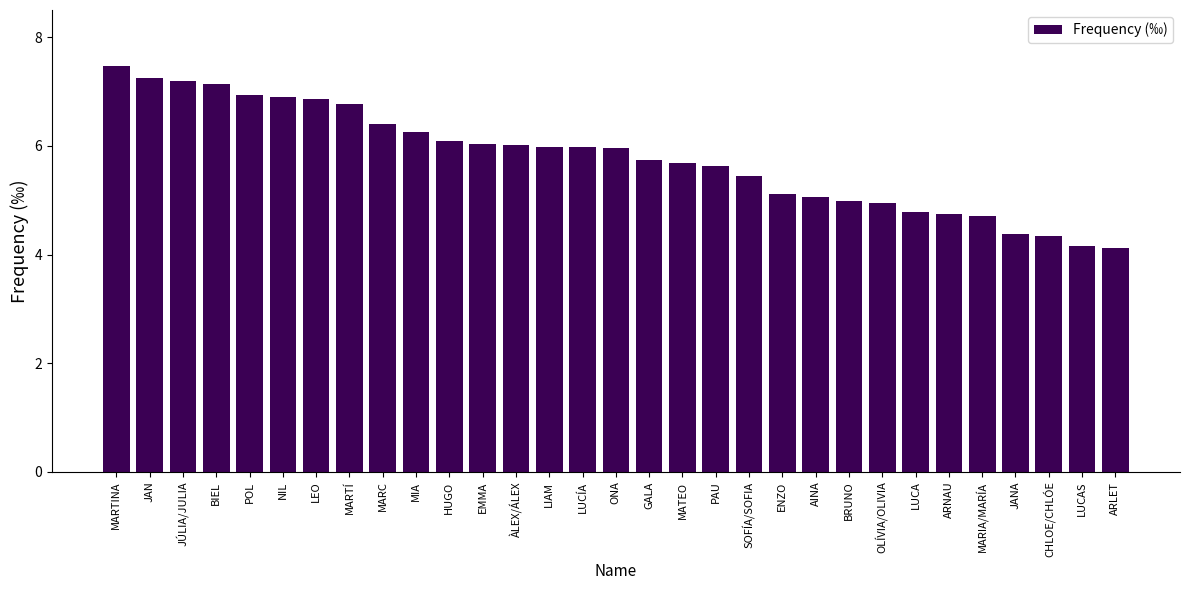

Which category has the highest value across all series?

MARTINA